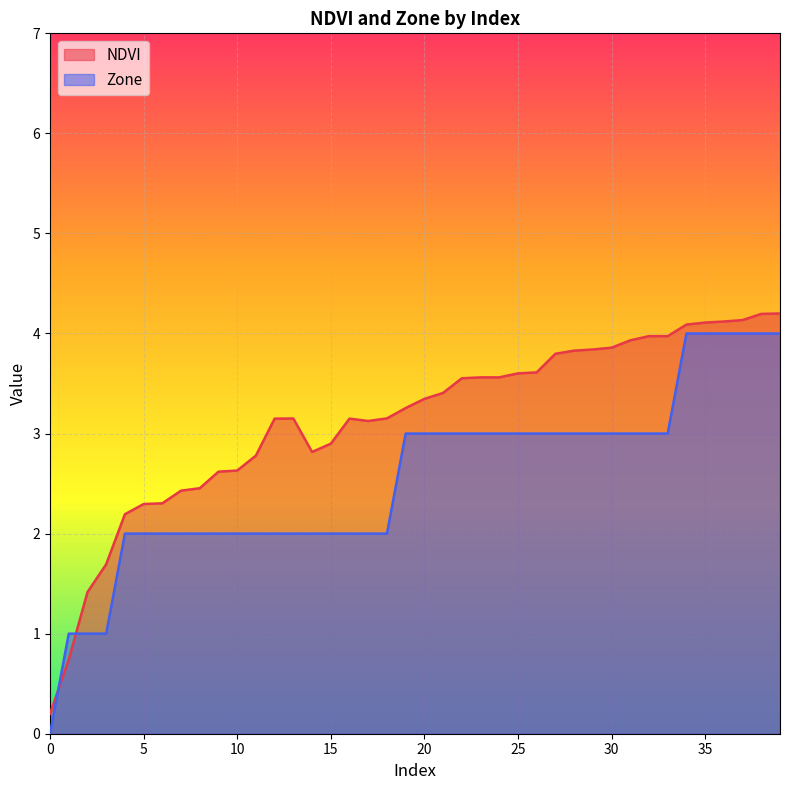

What is the highest value of the Zone series?

4.0